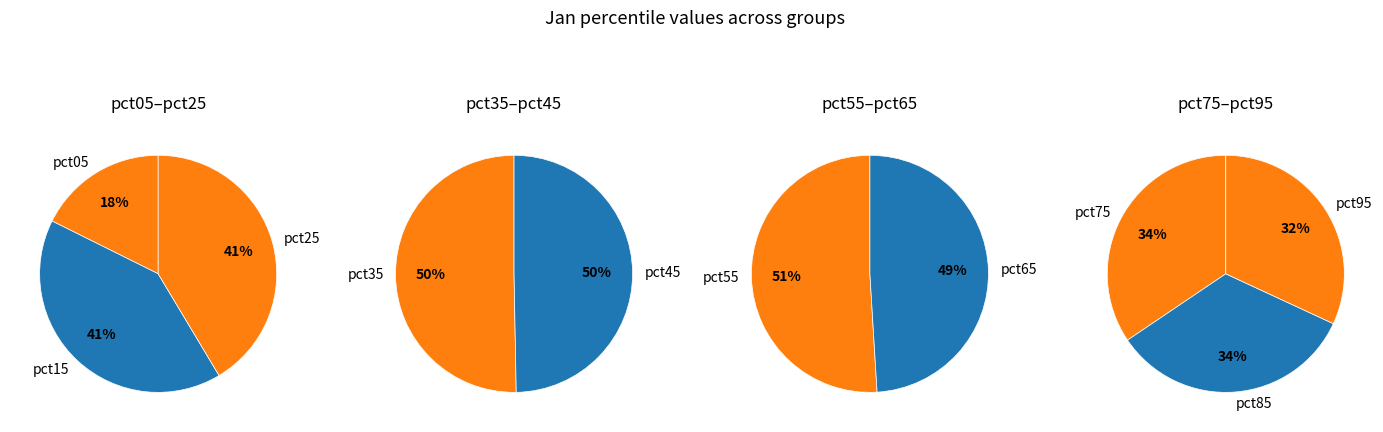

What percentage do pct85 and pct65 together represent?

20.3%